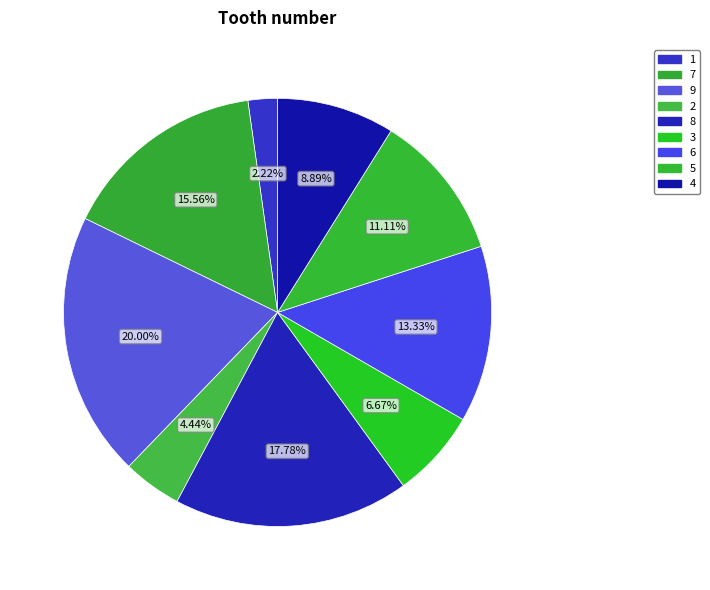

What is the smallest slice in the pie chart?

1